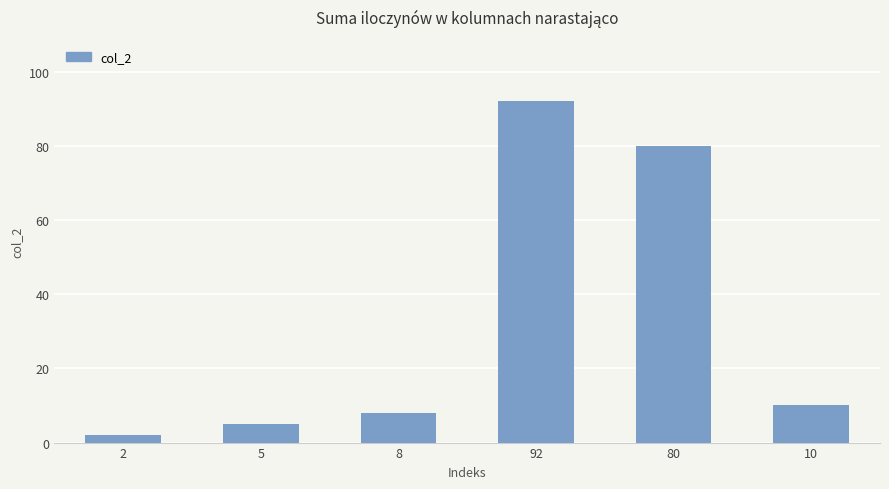

What is the difference between the maximum and minimum values?

90